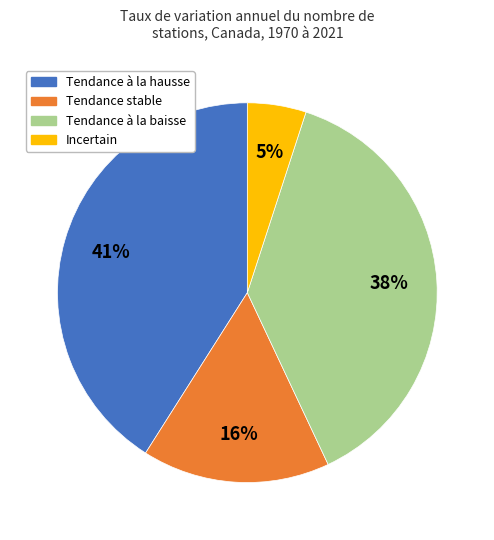

Which slice is the smallest?

Incertain